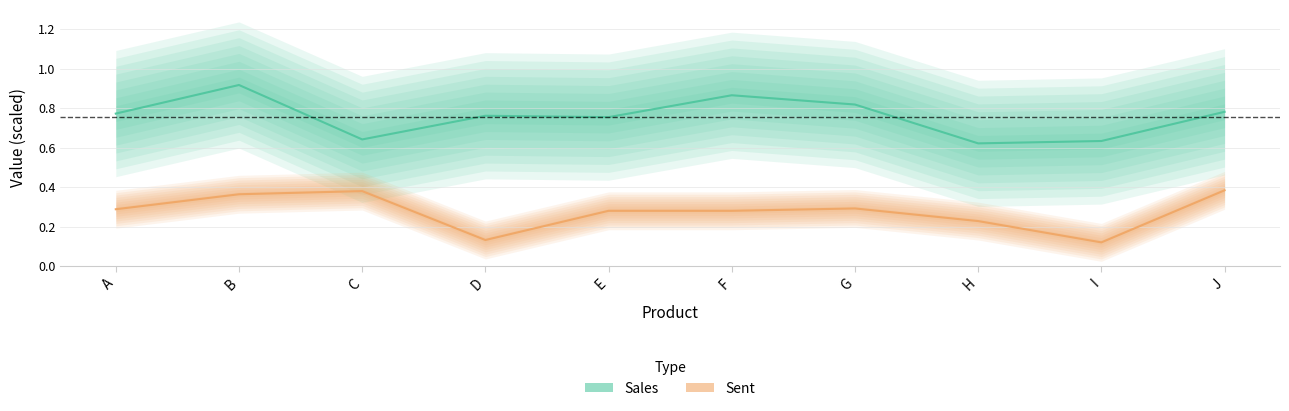

The Sent series shows 0.1 at D. True or false?

True